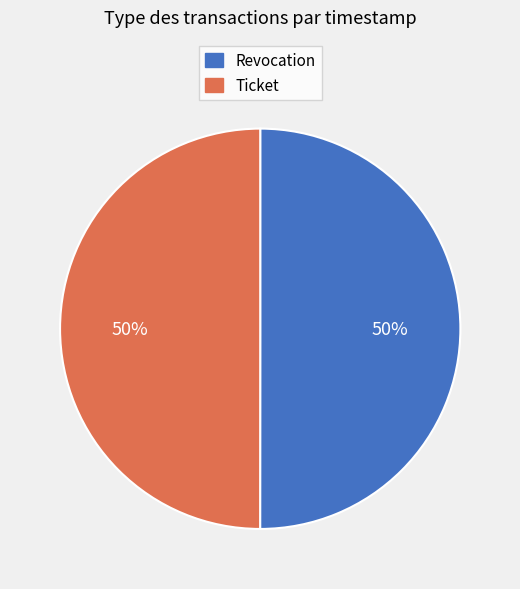

To the nearest percent, what portion does Revocation represent?

50%